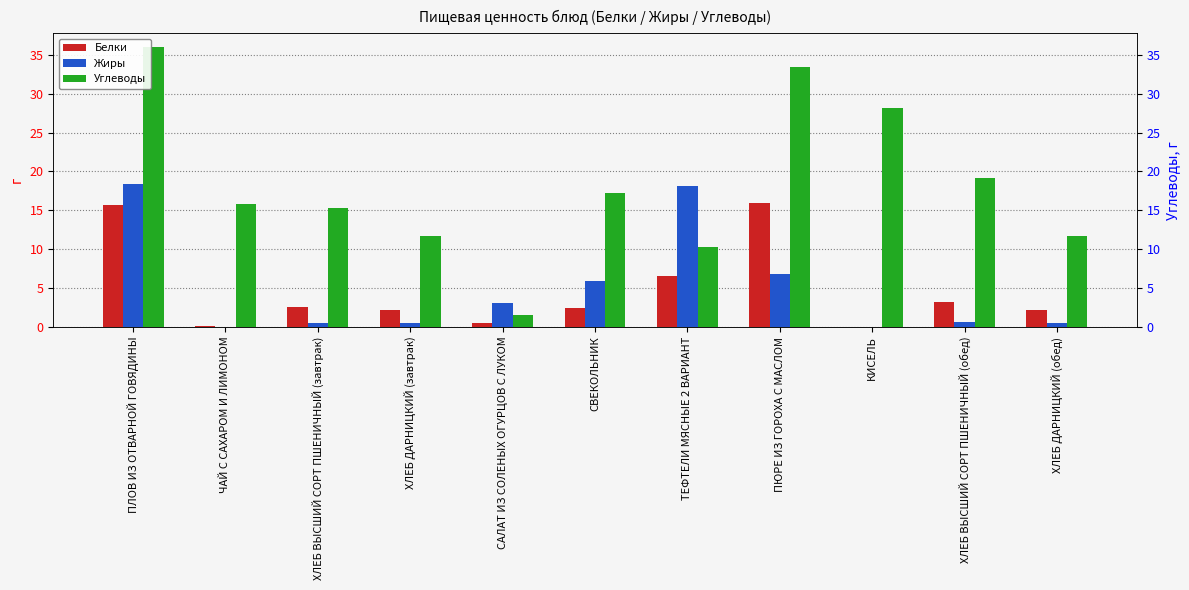

How many bars are there in each group?

3